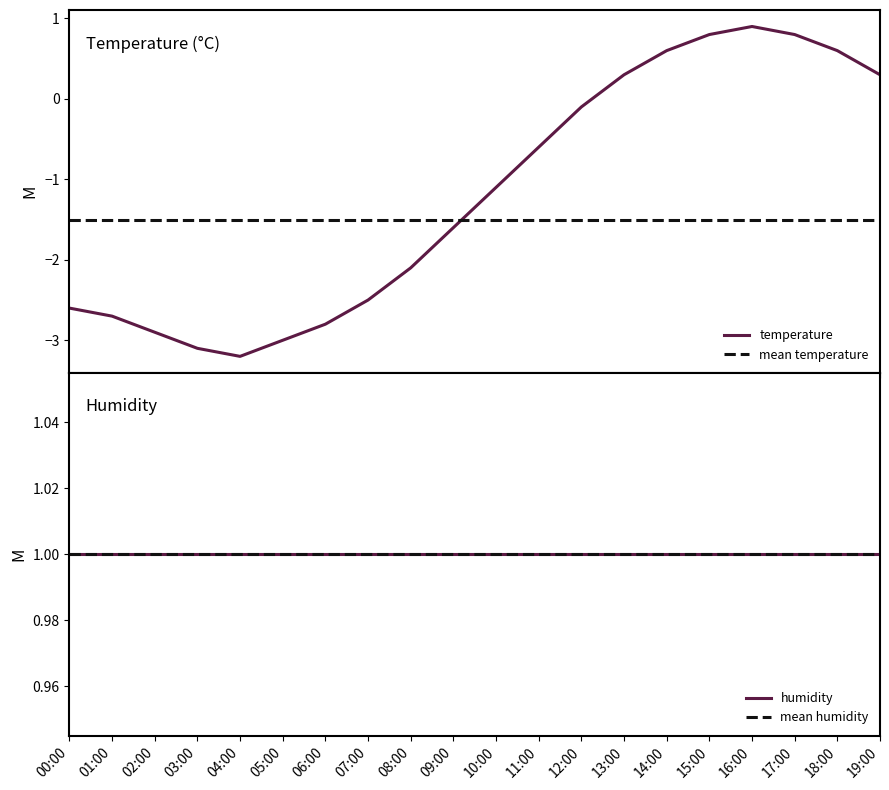

What is the maximum value shown in the chart?

0.9